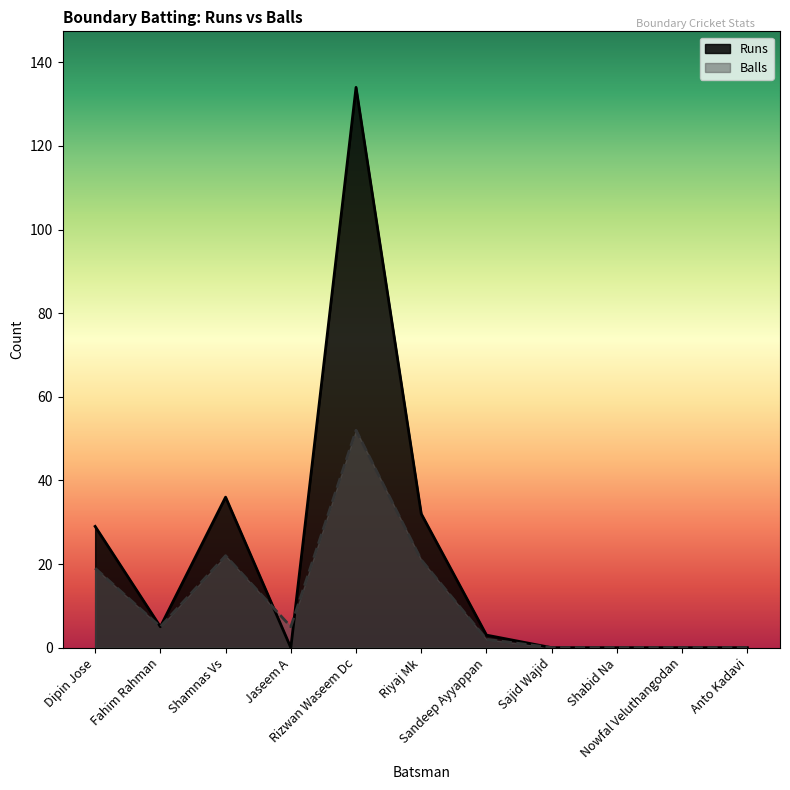

Where do Runs and Balls first cross each other?

Shamnas Vs and Jaseem A